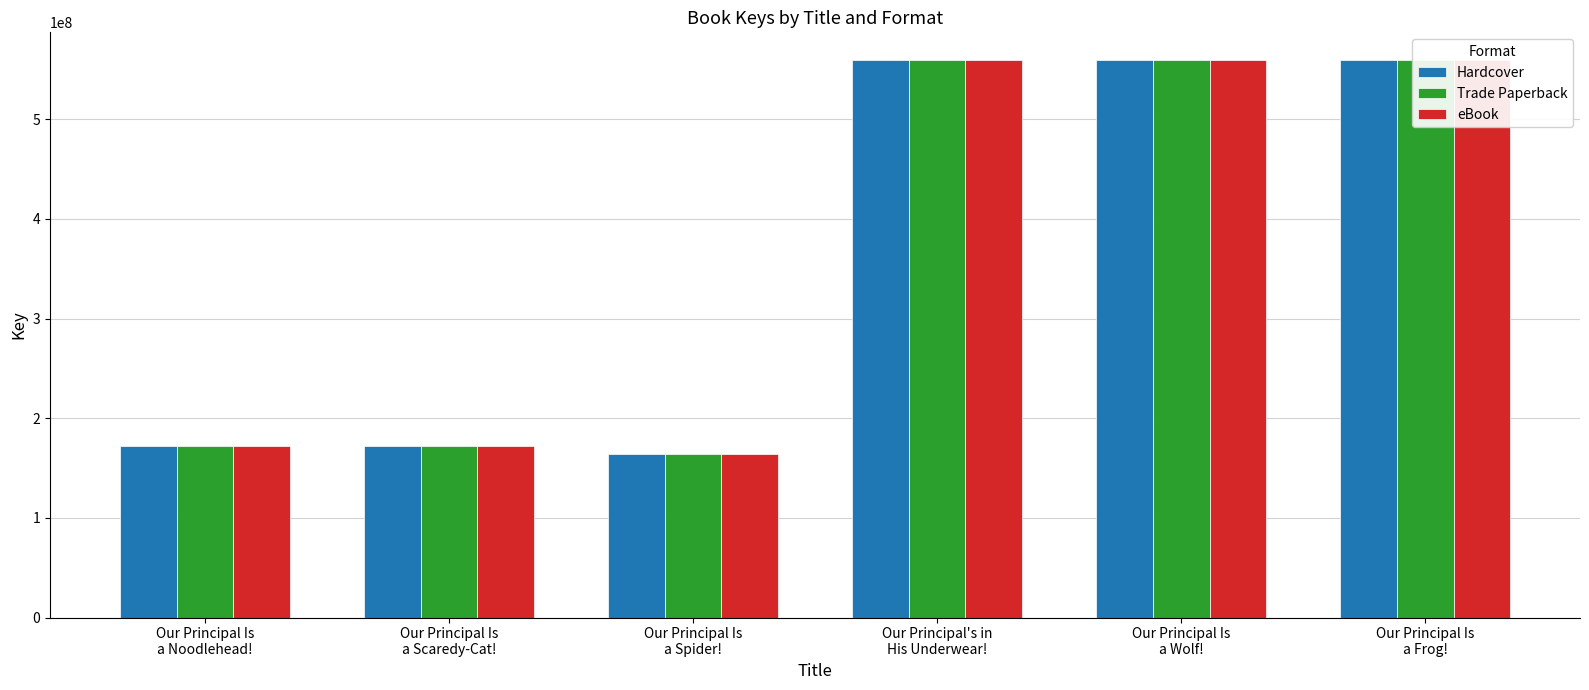

What is the smallest value displayed?

163711139